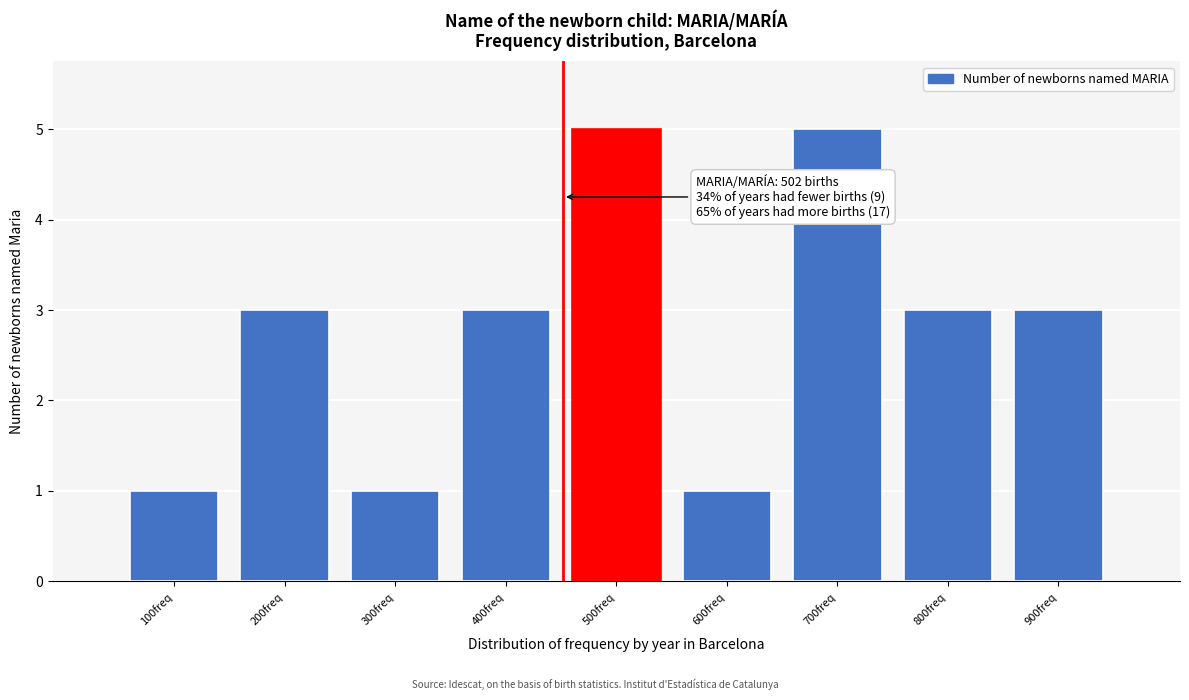

Reading left to right, what are all the values shown in this chart?

1	3	1	3	5	1	5	3	3